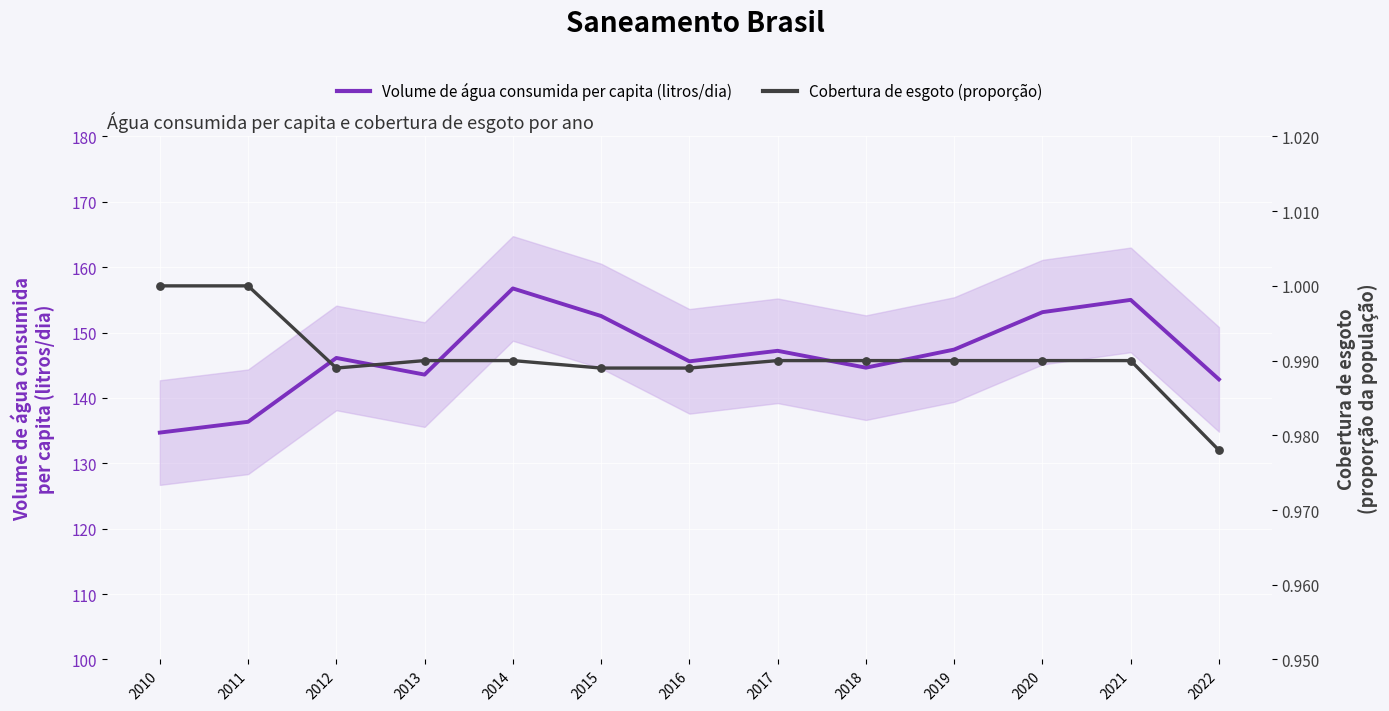

At which category is the sum across all series the highest?

2014